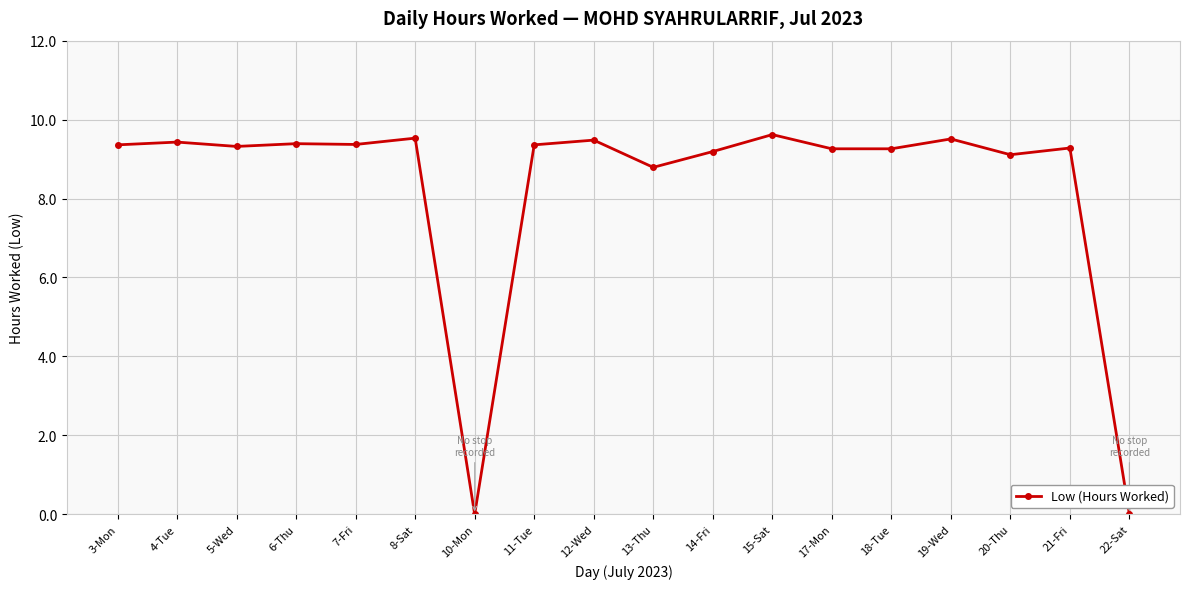

True or false: the data has more than 0 interior local peaks.

True